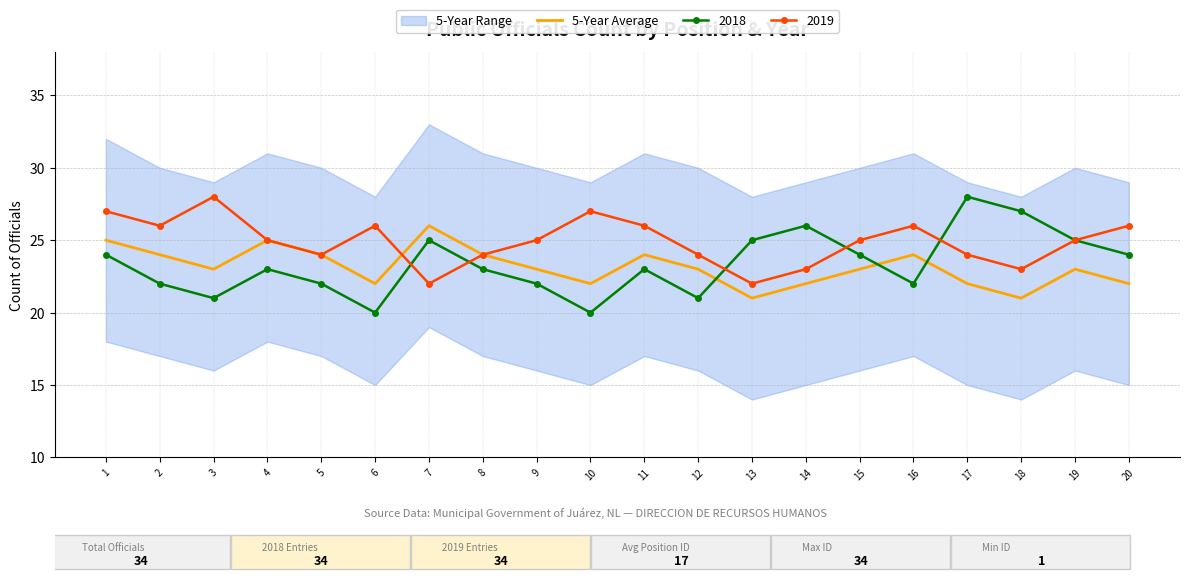

What is the difference between the values at 19 and 8?

1